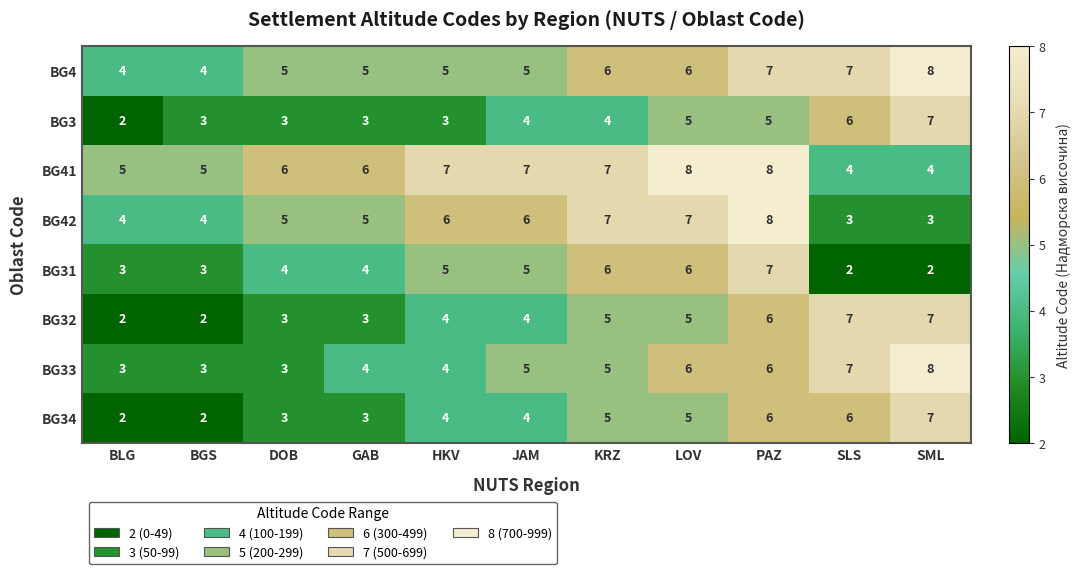

True or false: BG31 has a value of 6 at LOV.

True